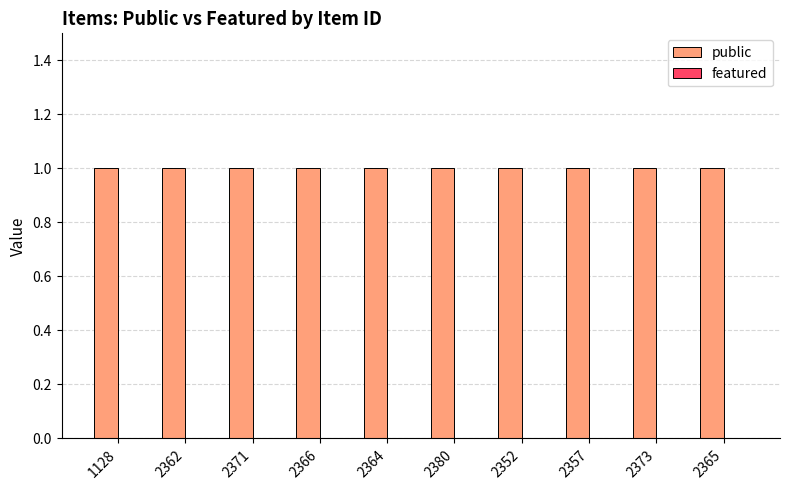

What position from the right is 2371?

8